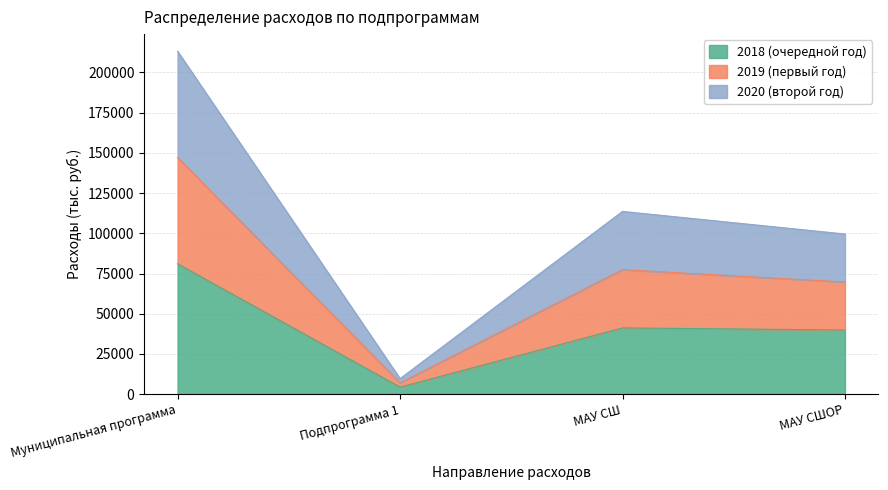

Rank the categories by 2019 (первый год) value from lowest to highest.

Подпрограмма 1, МАУ СШОР, МАУ СШ, Муниципальная программа